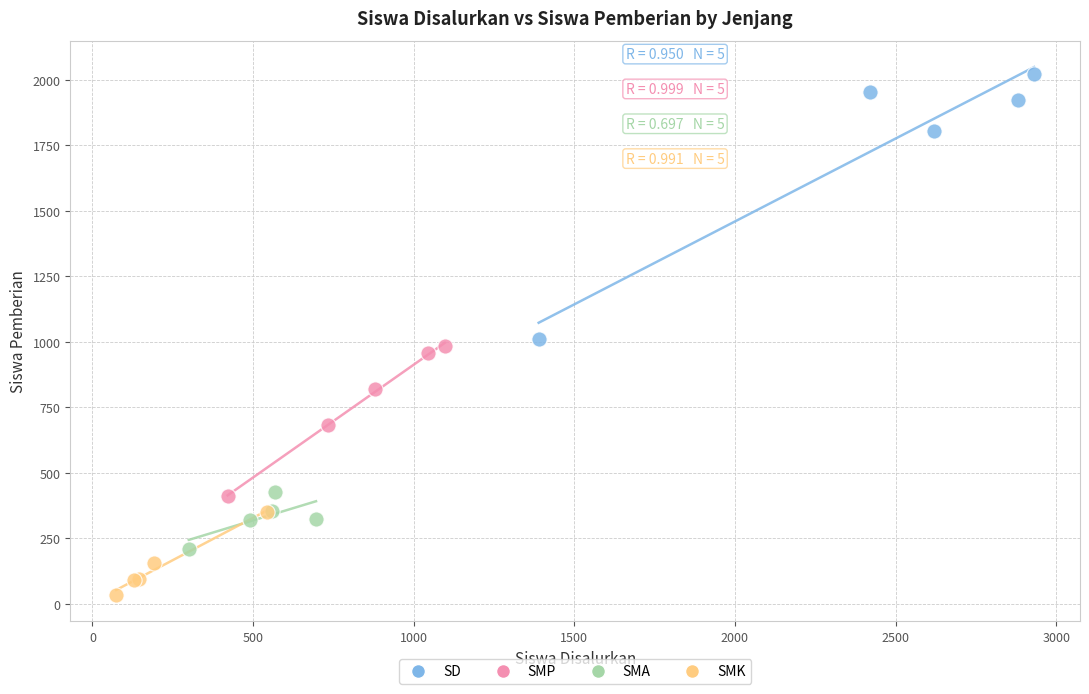

Which series reaches the minimum Y coordinate?

SMK